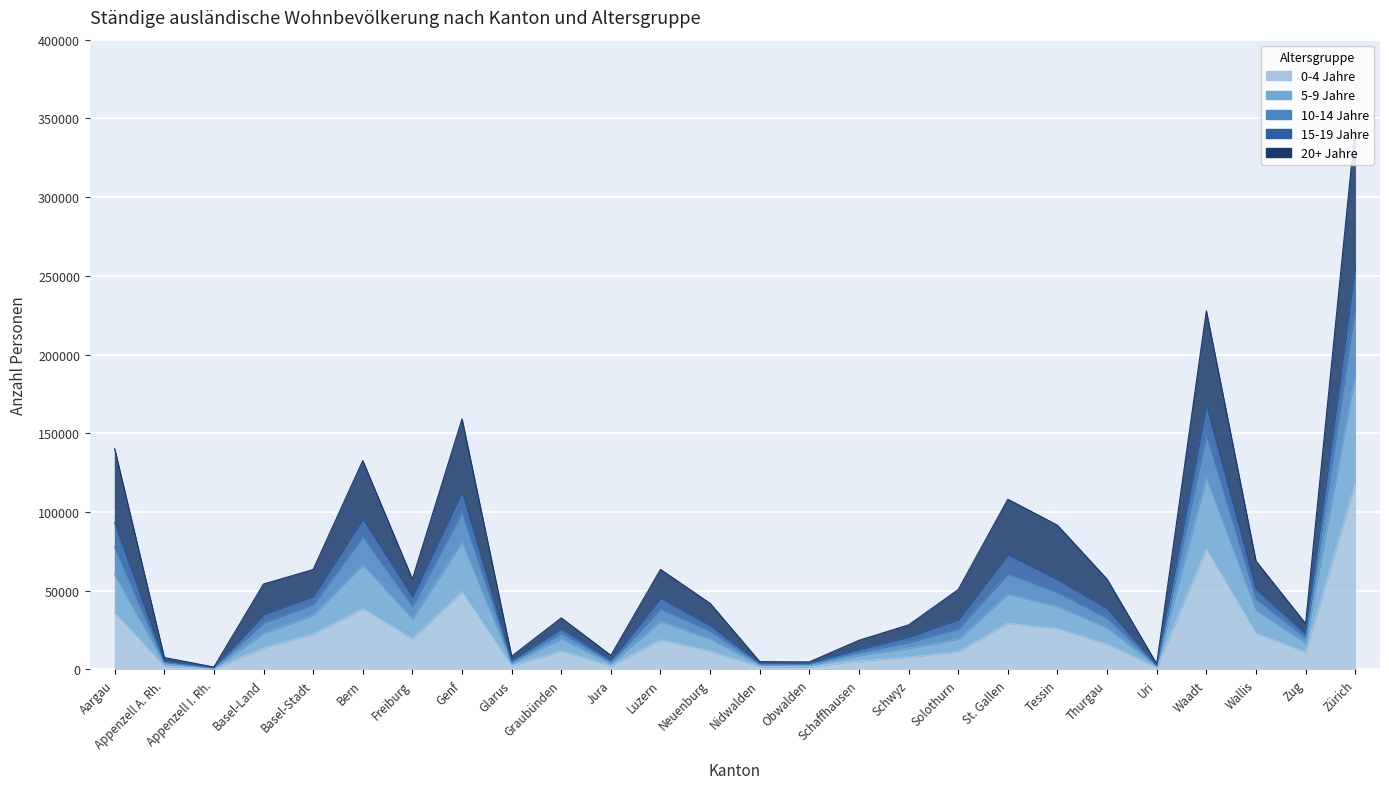

How many interior local valleys does the 10-14 Jahre series have?

7